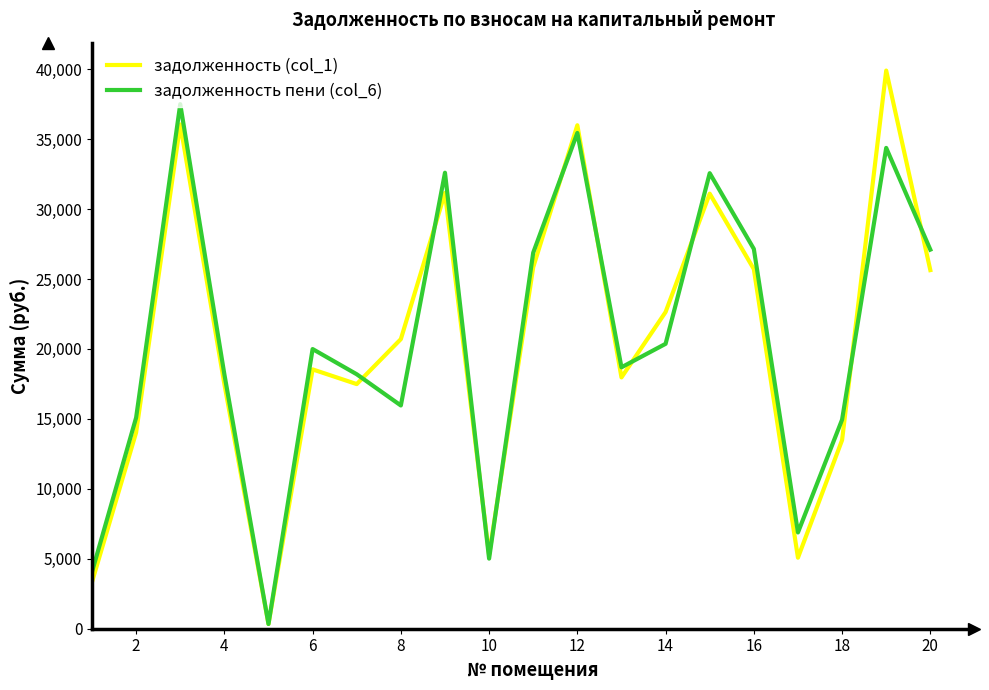

Which series has the largest range (max minus min)?

задолженность (col_1)